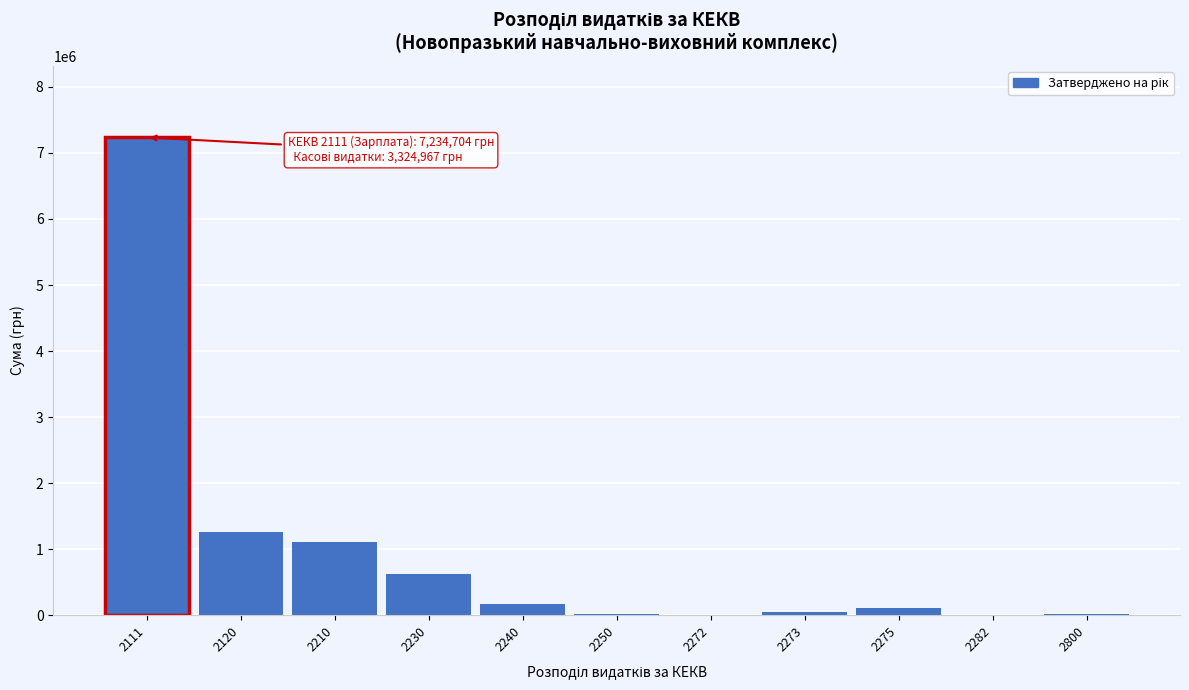

What is the sum of all values?

10614522.6